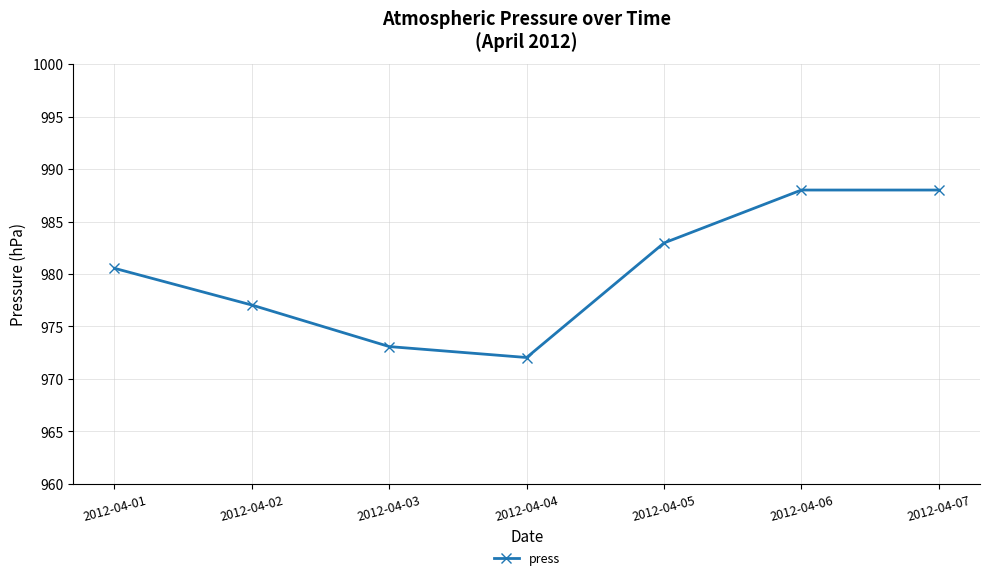

How many points are lower than both their immediate neighbors (excluding endpoints)?

1